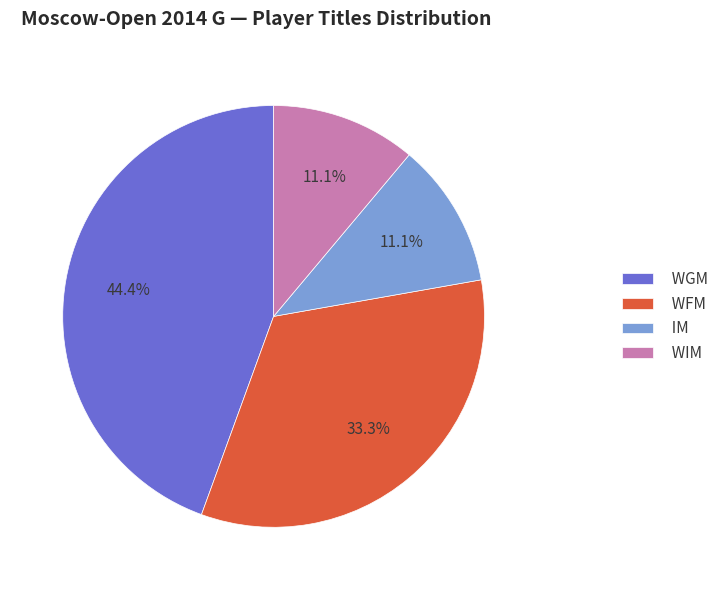

Is the sum of WFM and WGM greater than half?

Yes